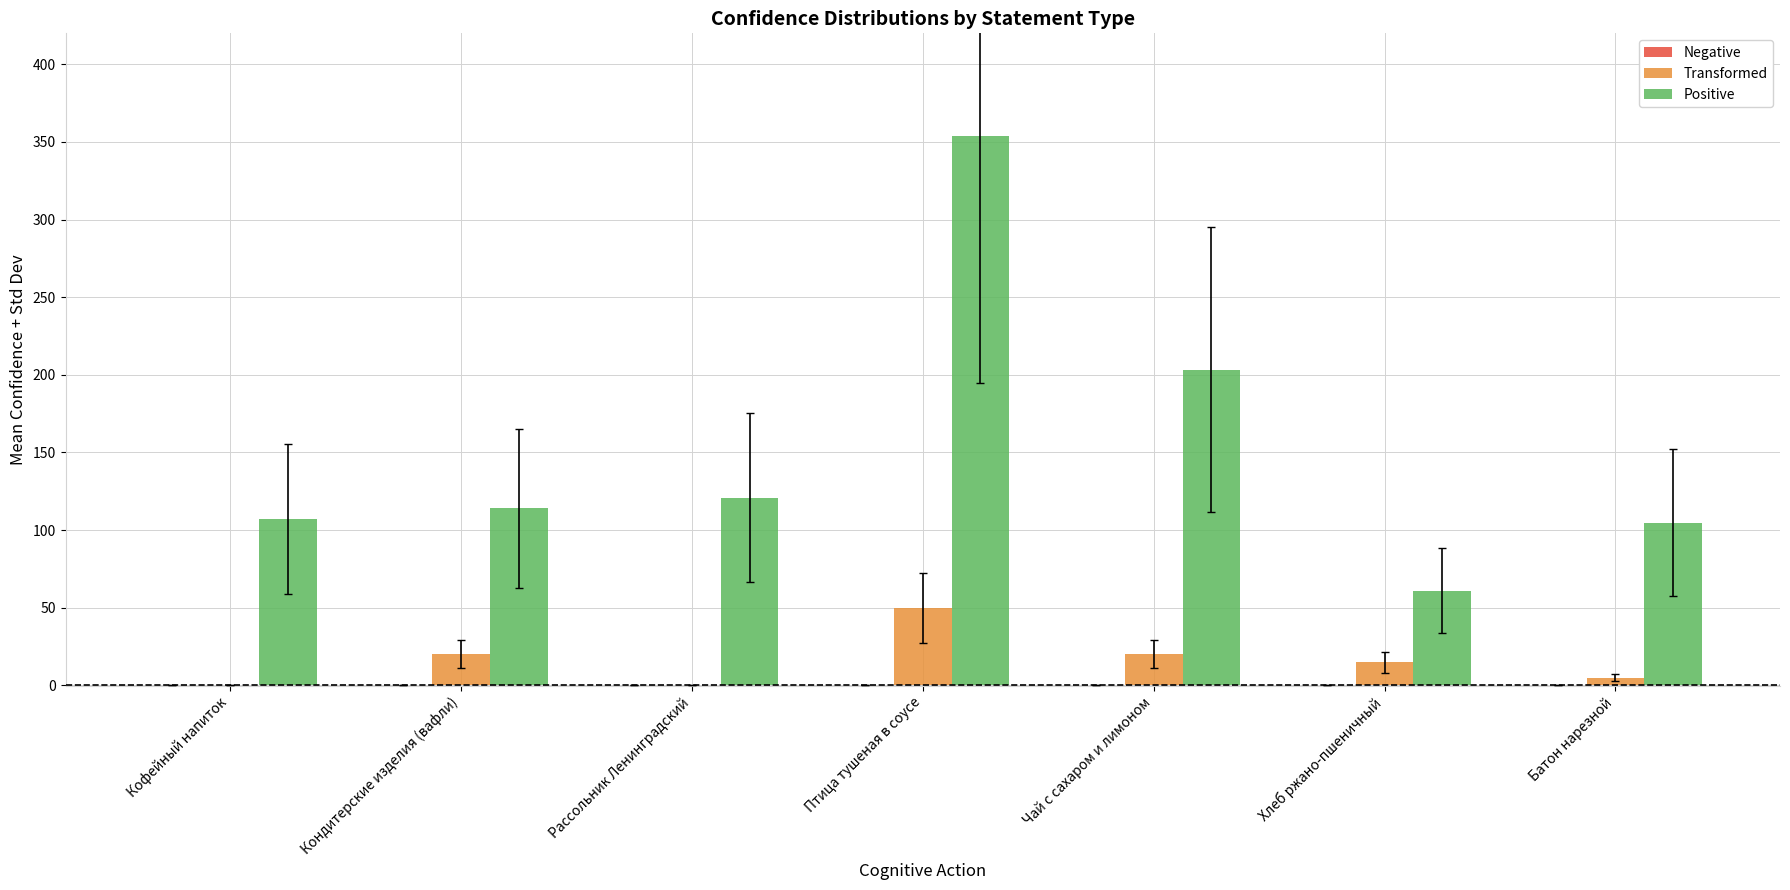

What is the greatest value displayed?

353.6